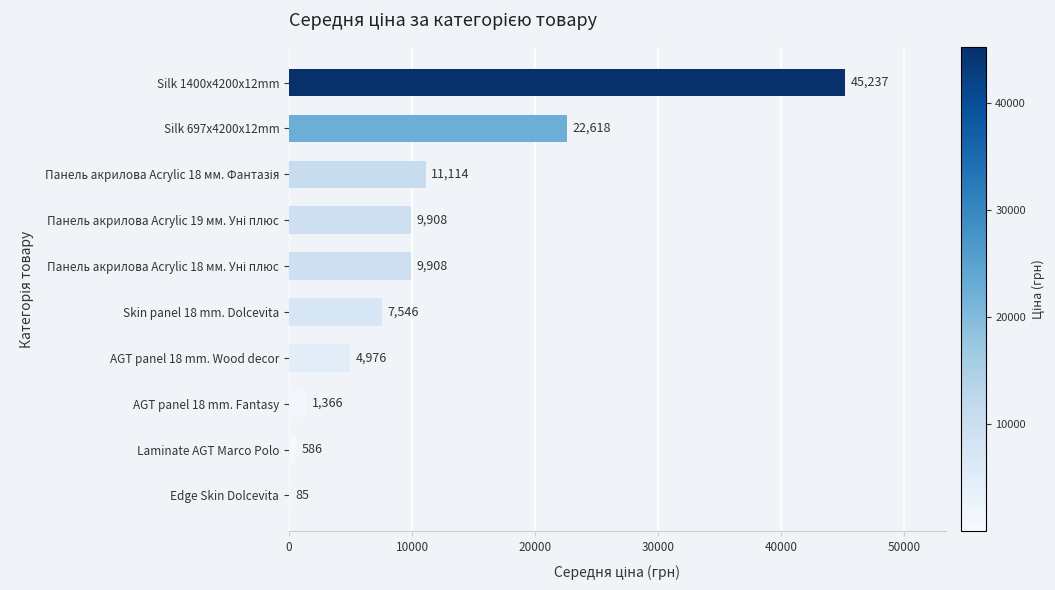

At which label is the value closest to 22660?

Silk 697x4200x12mm